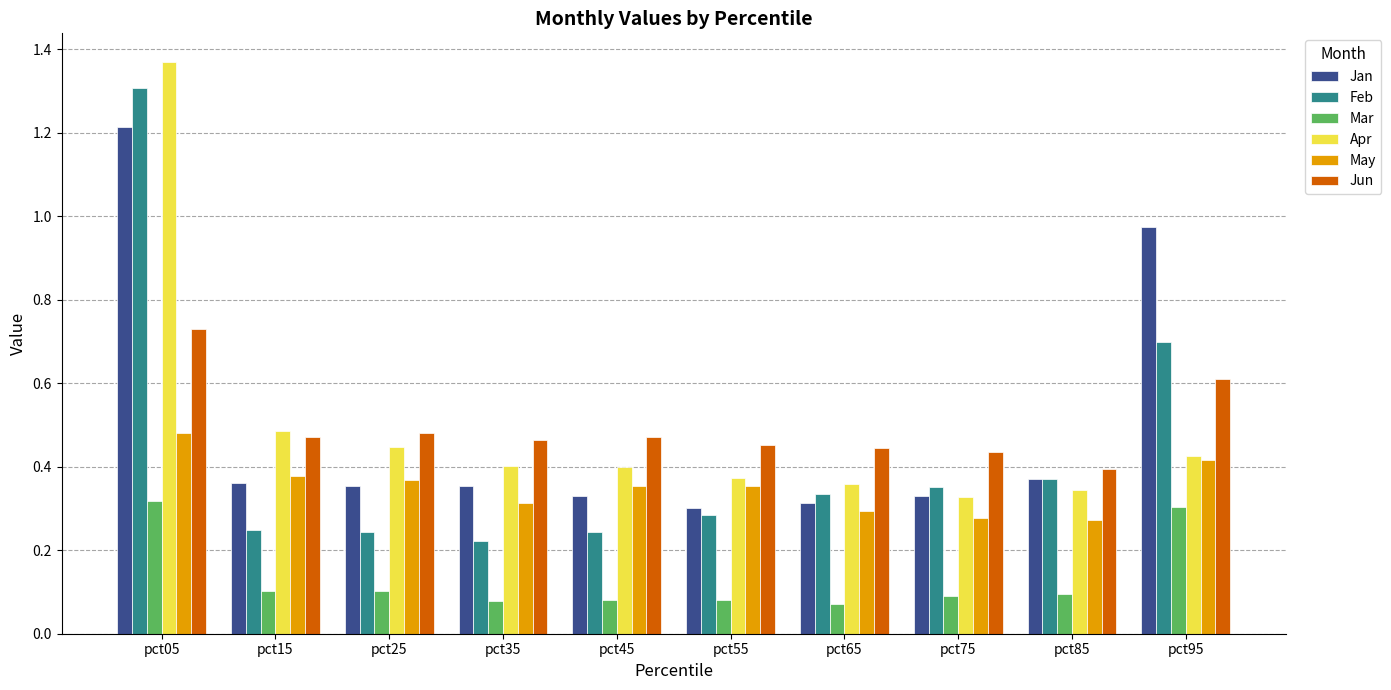

What are all the series names shown in the legend?

Jan, Feb, Mar, Apr, May, Jun